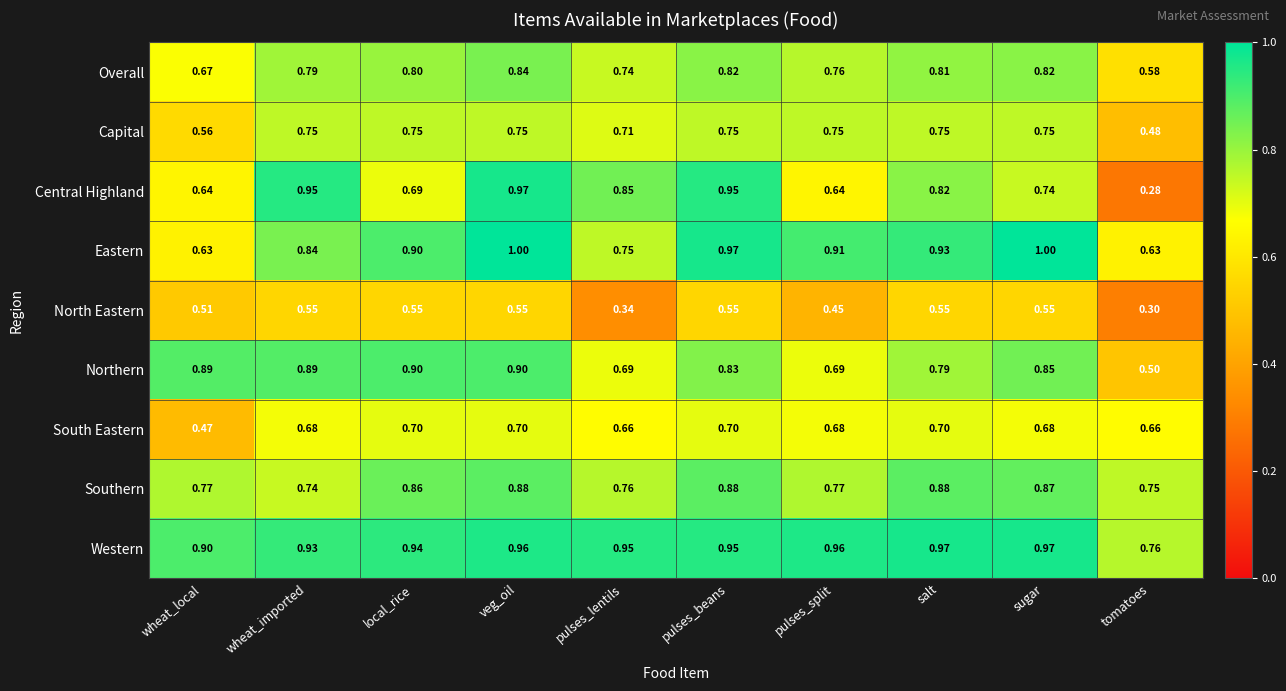

What is the greatest value displayed?

1.0